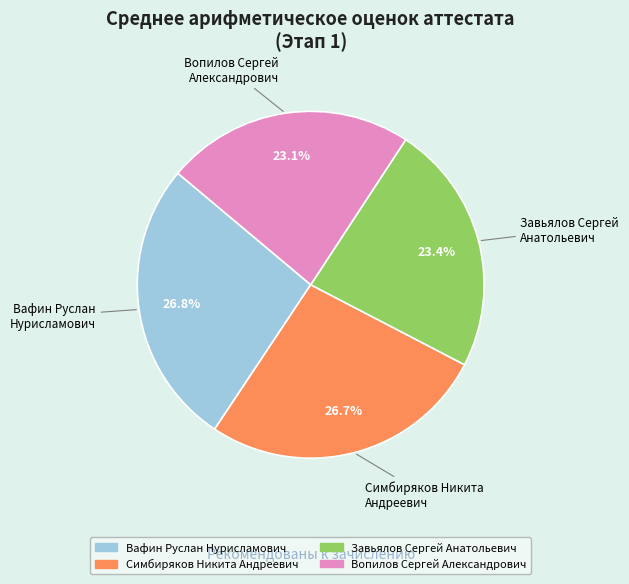

Approximately how many times larger is the value at Симбиряков Никита Андреевич compared to Вафин Руслан Нурисламович?

1.0